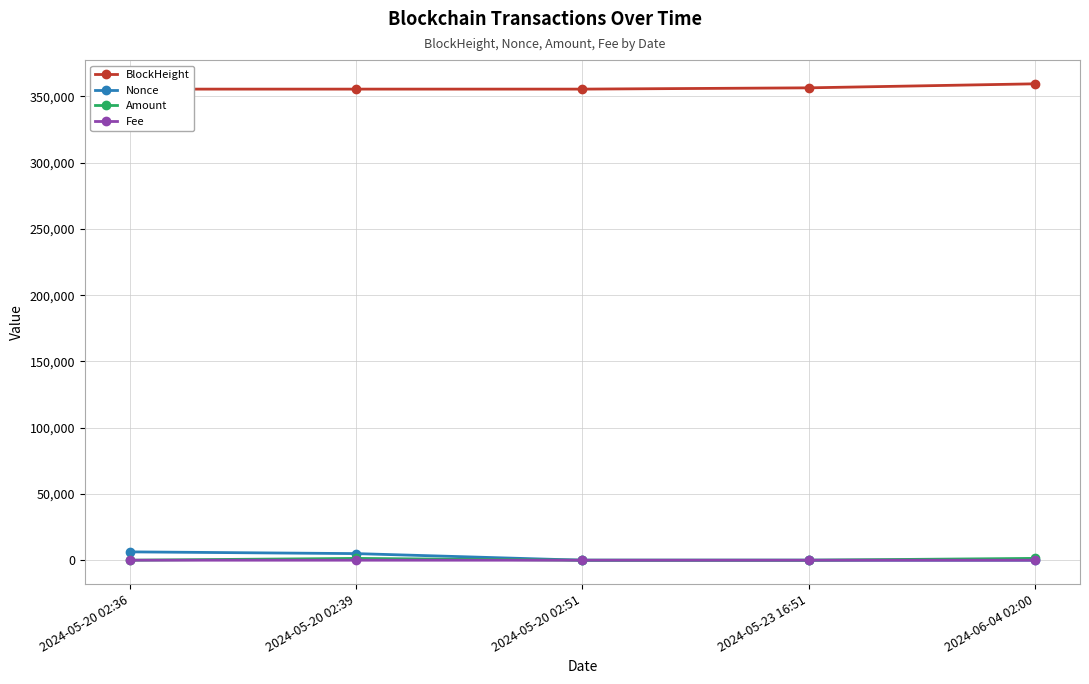

Rank the series at 2024-05-23 16:51 from highest to lowest value.

BlockHeight, Nonce, Fee, Amount